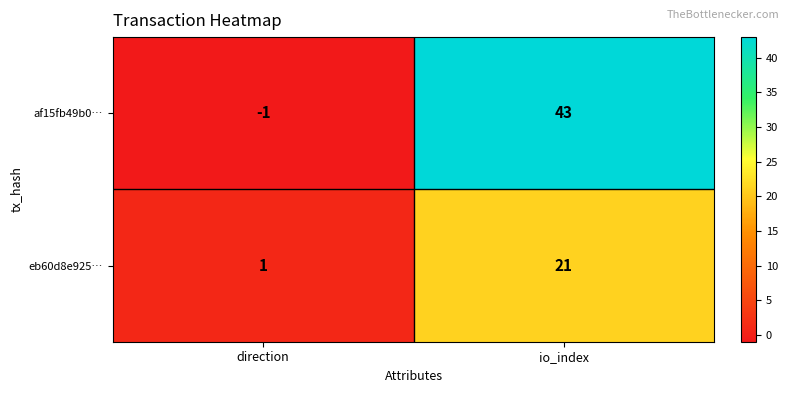

How many data points does each series have?

2